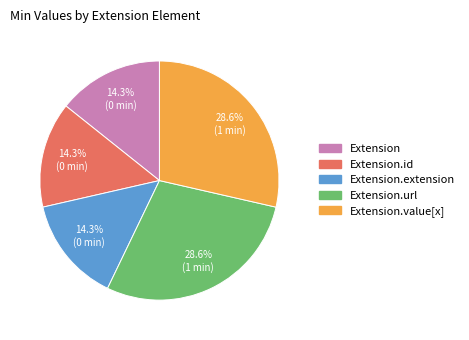

Is there any slice that represents more than half of the pie?

No